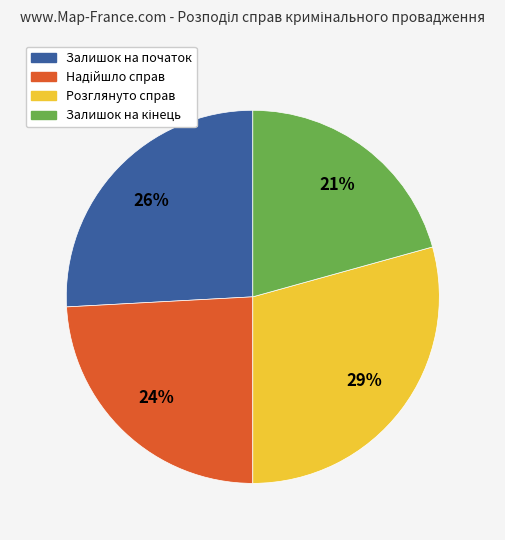

True or false: Залишок на початок accounts for 26% of the total.

True